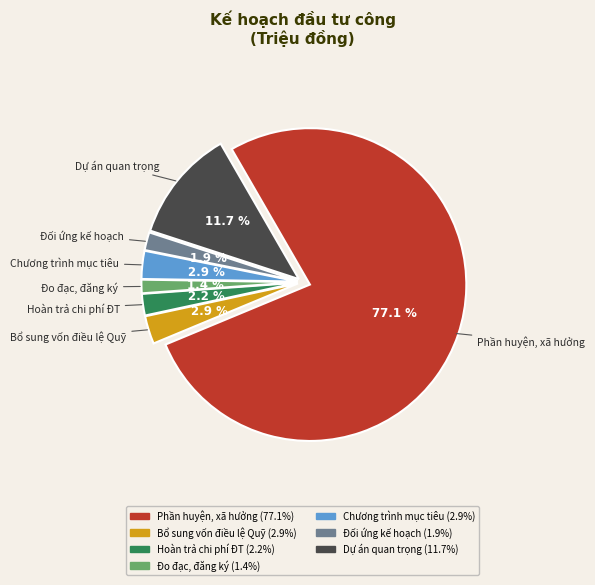

To the nearest percent, what is the average slice percentage?

14%